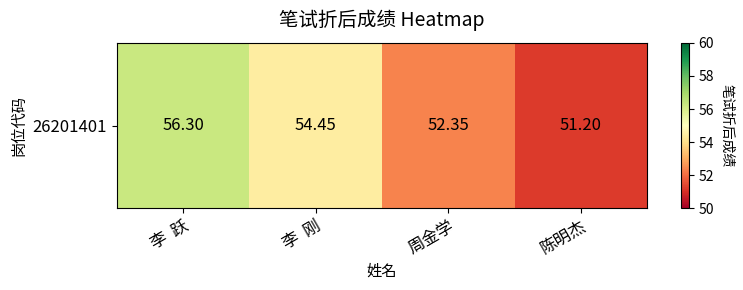

The chart shows a value of 16.3 at 李  刚. True or false?

False